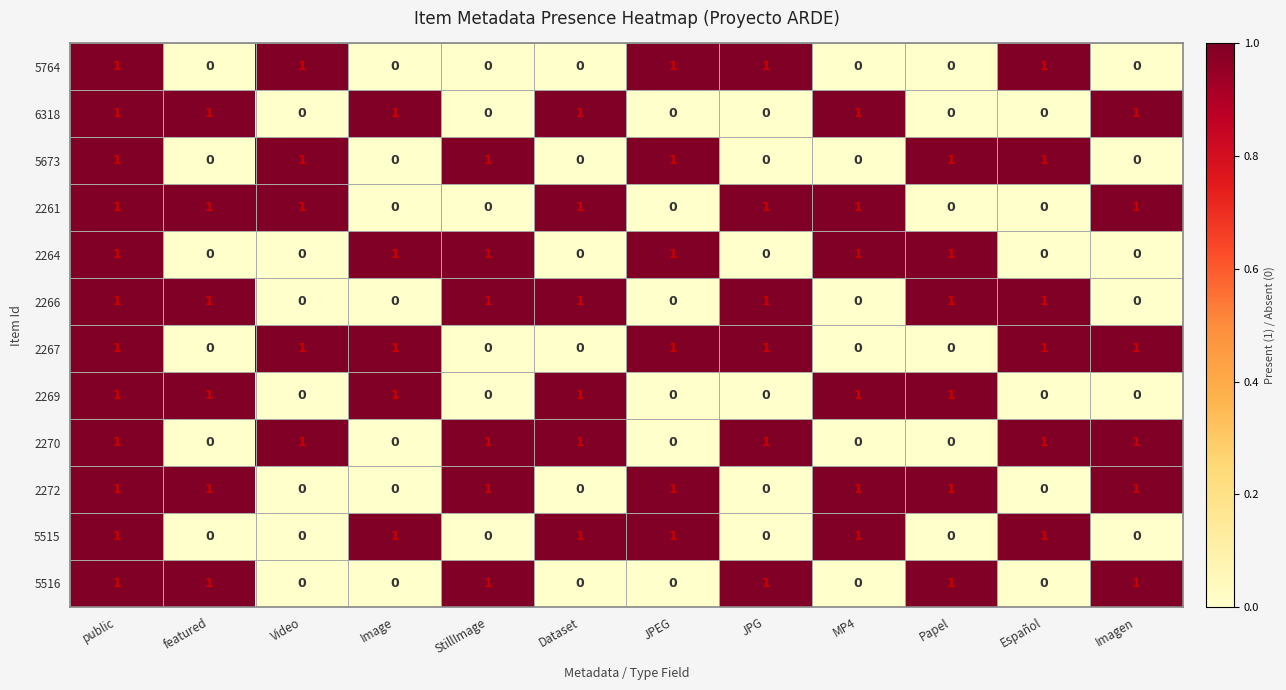

How many 5515 values are between 0 and 1?

12